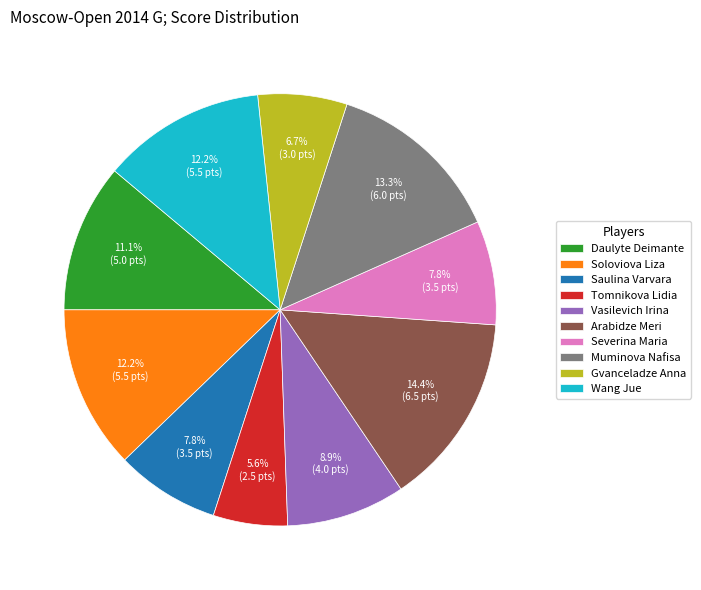

Which has a higher value, Vasilevich Irina or Severina Maria?

Vasilevich Irina